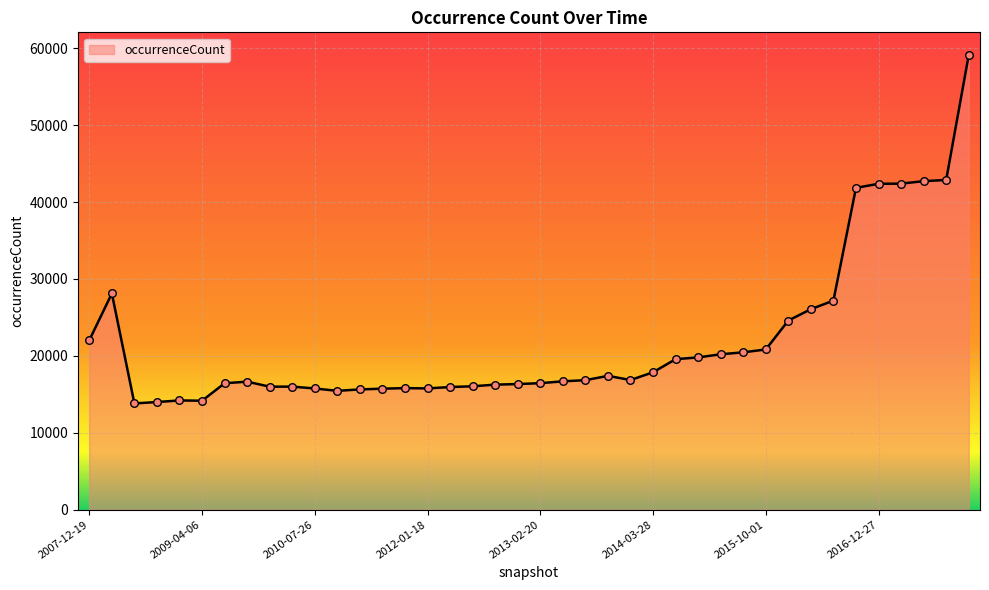

What is the minimum value shown in the chart?

13815